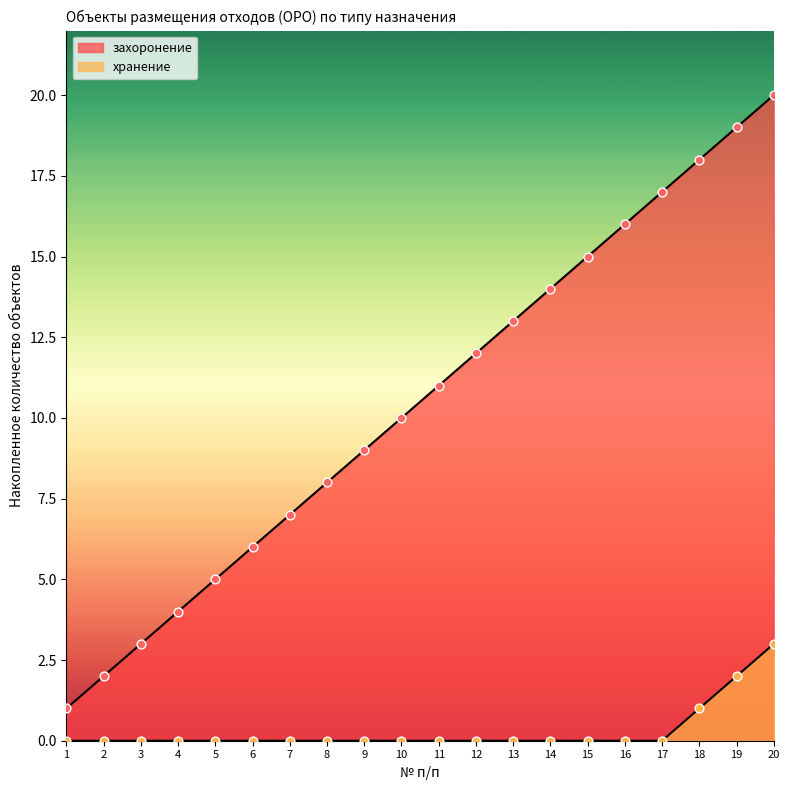

Which series contains the highest Y value?

захоронение